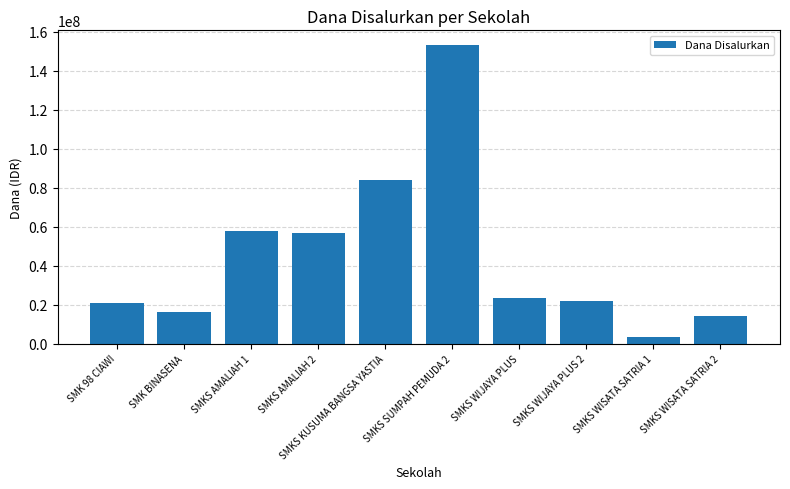

What is the greatest value displayed?

153000000